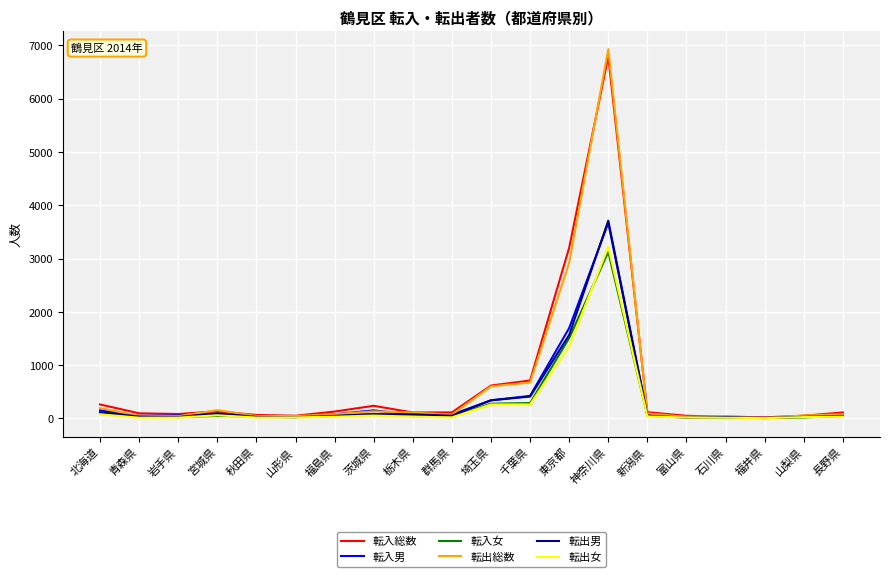

Is it true that 転出総数 equals 44 at 山形県?

True